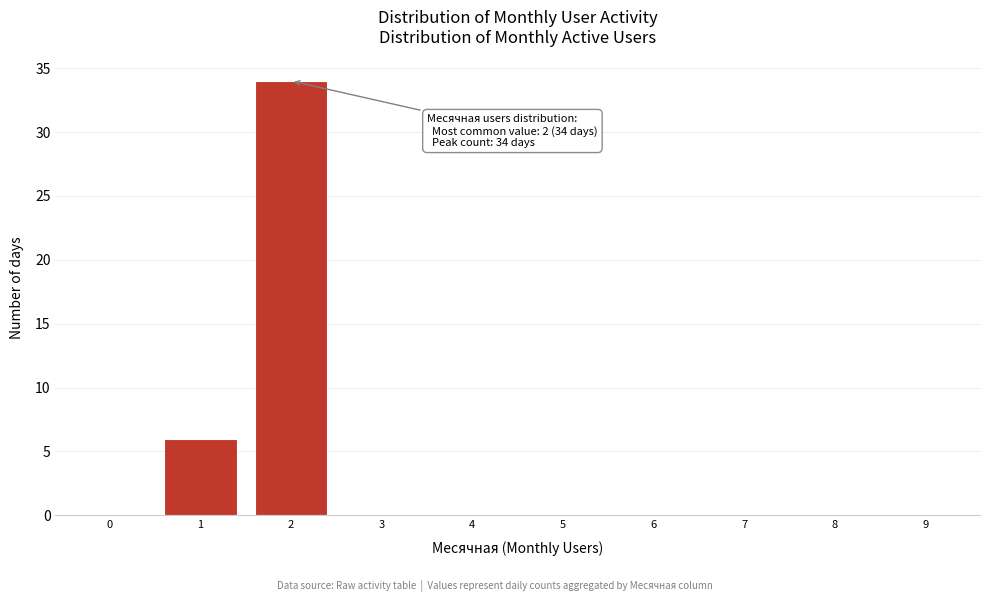

Reading right to left, extract all data points from this chart.

9=0	8=0	7=0	6=0	5=0	4=0	3=0	2=34	1=6	0=0